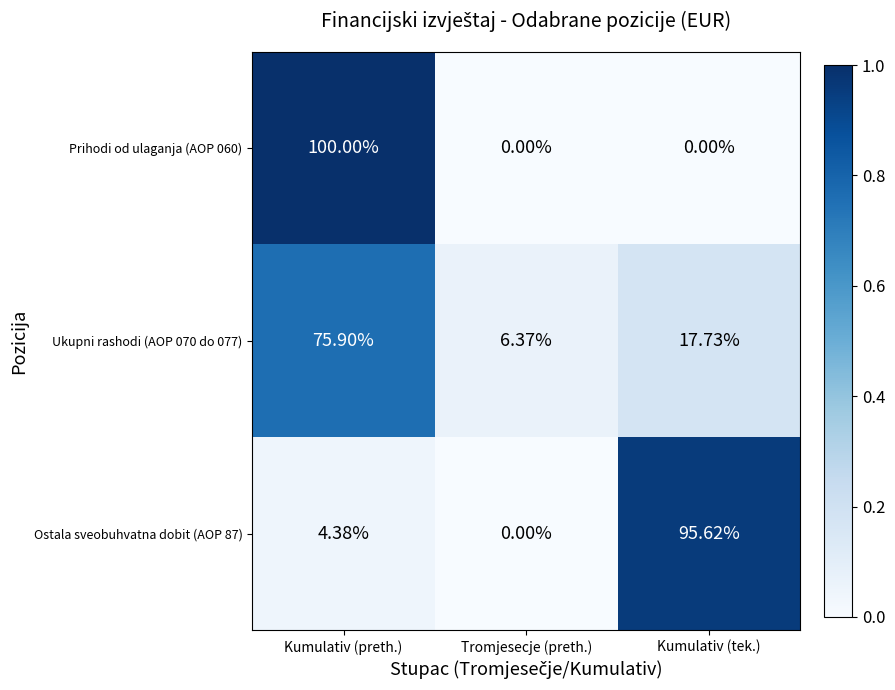

Which category has the highest value in the Ostala sveobuhvatna dobit (AOP 87) series?

Kumulativ (tek.)